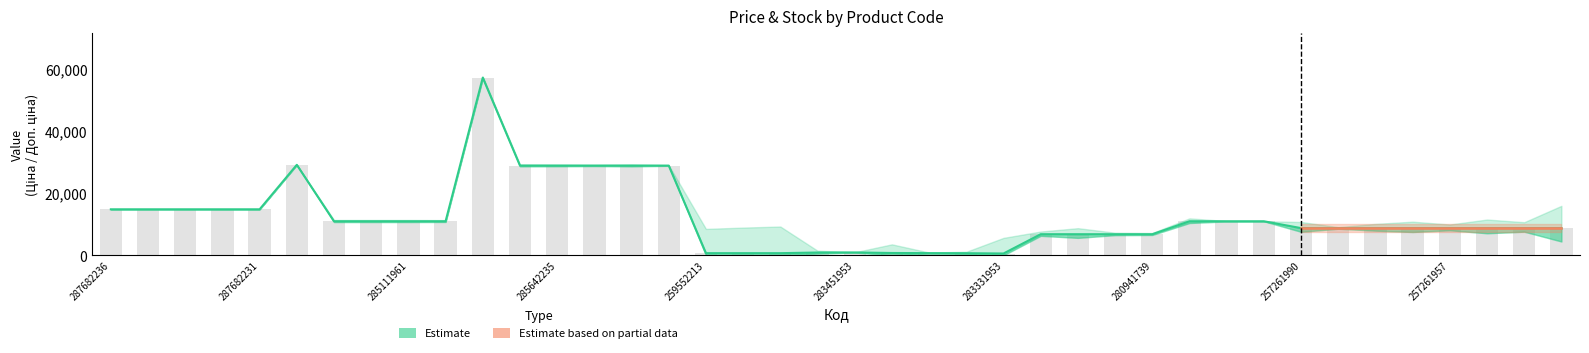

What is the difference between the Ціна values at 287682231 and 257261959?

6062.1